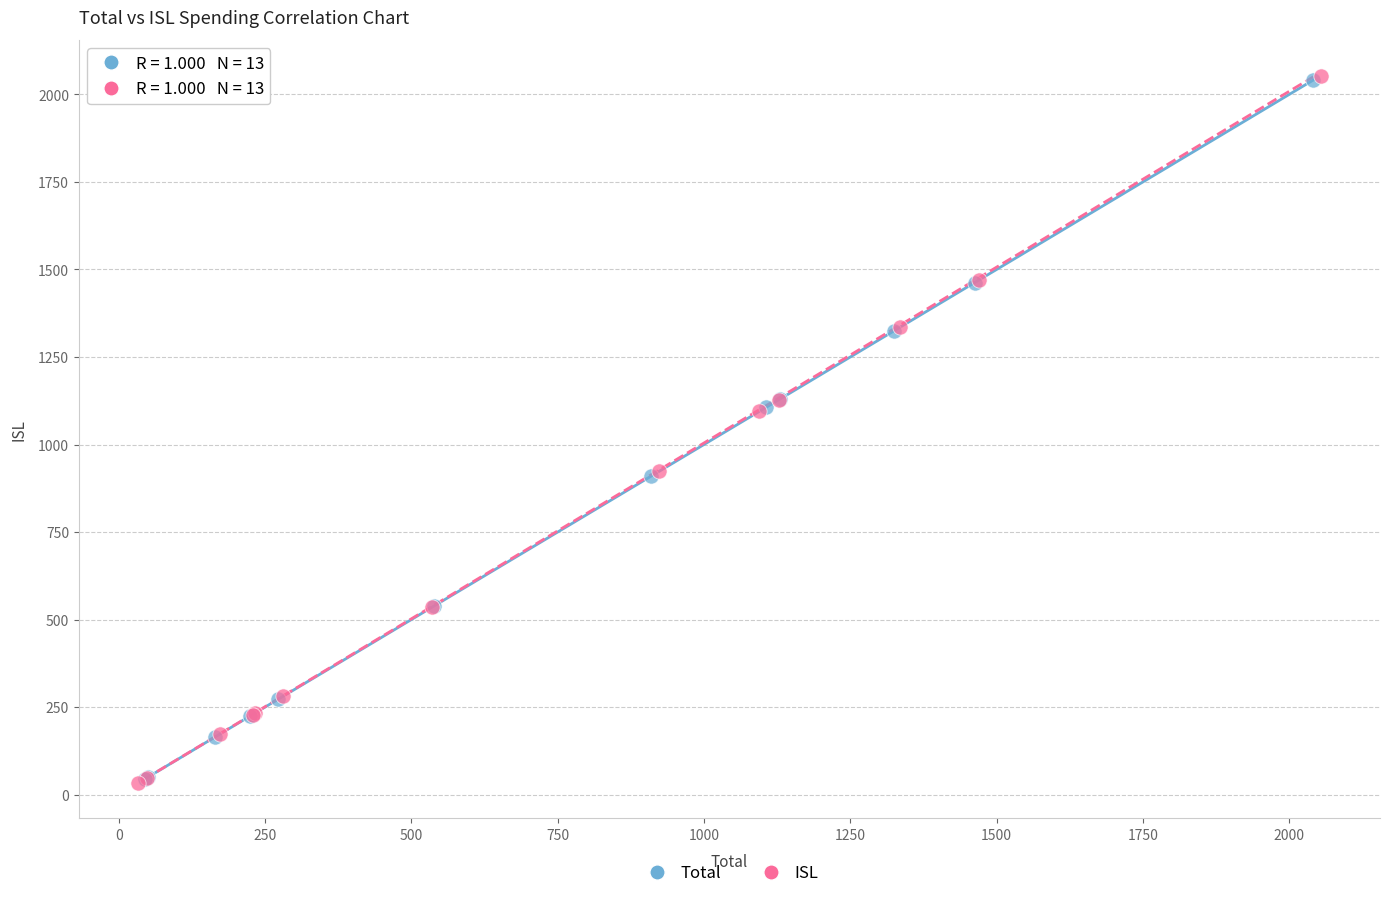

Which series has the widest spread of Y values?

ISL